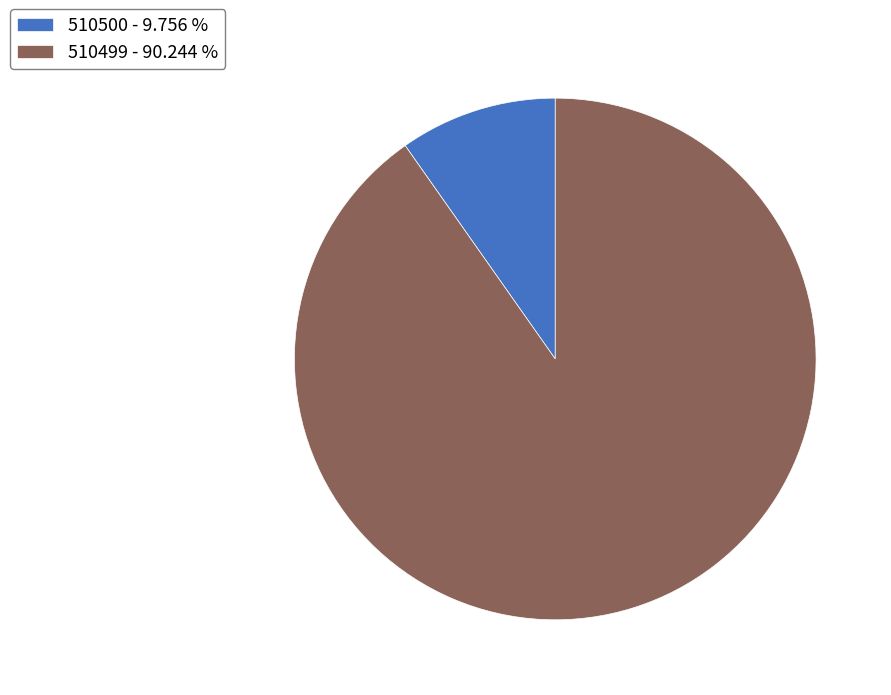

Does any single category account for the majority?

Yes